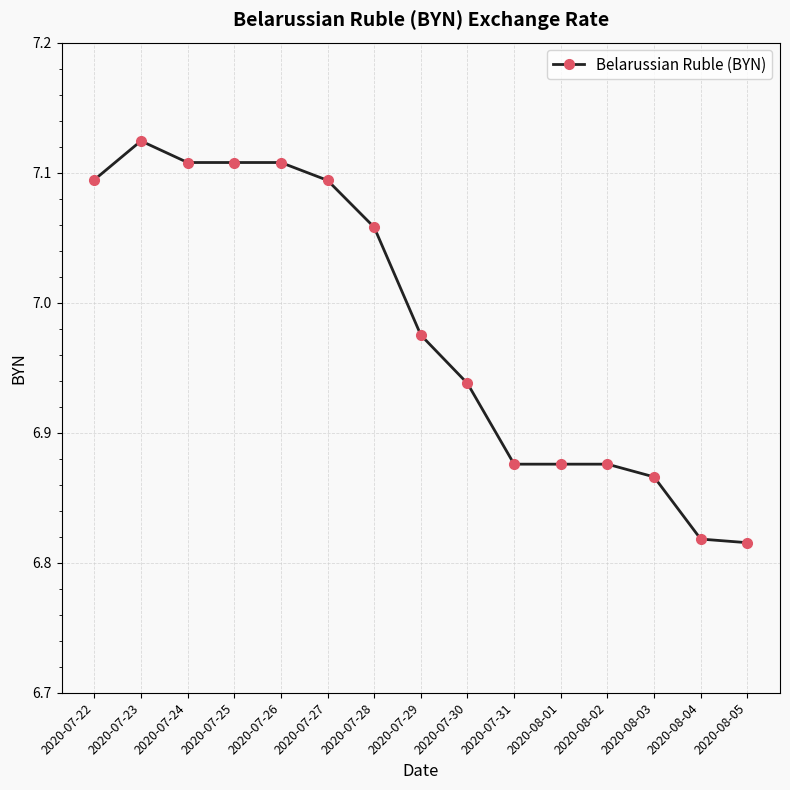

What is the sum of all values?

104.7